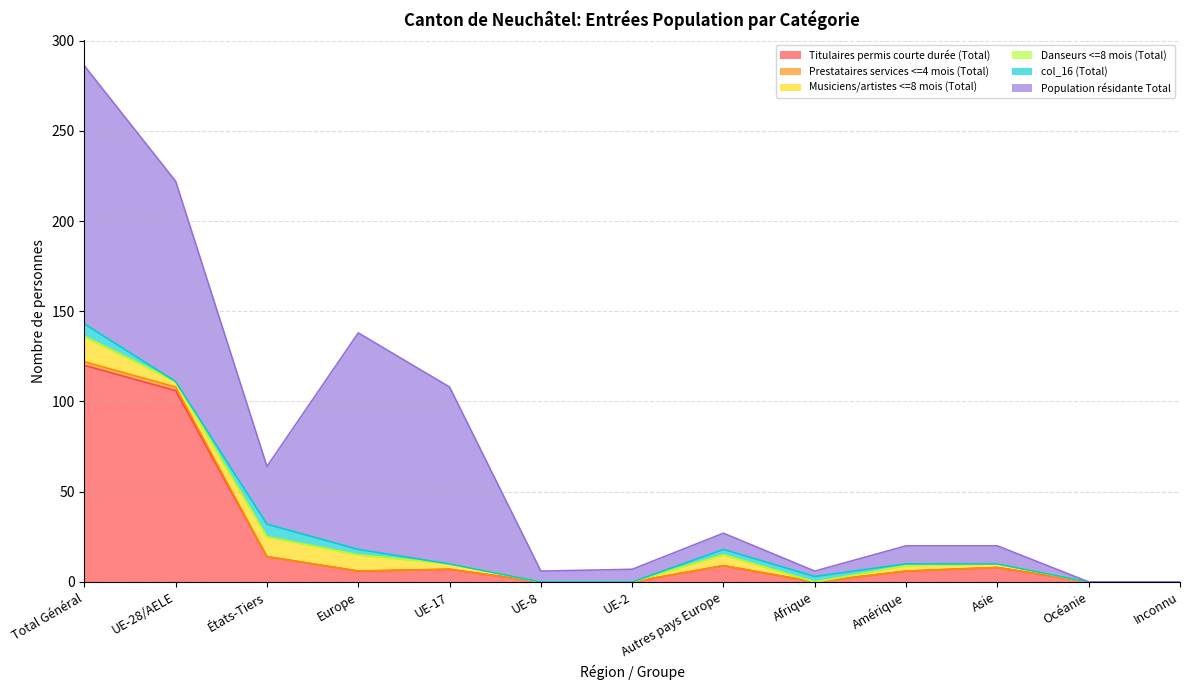

True or false: col_16 (Total) and Danseurs <=8 mois (Total) intersect in this chart.

False